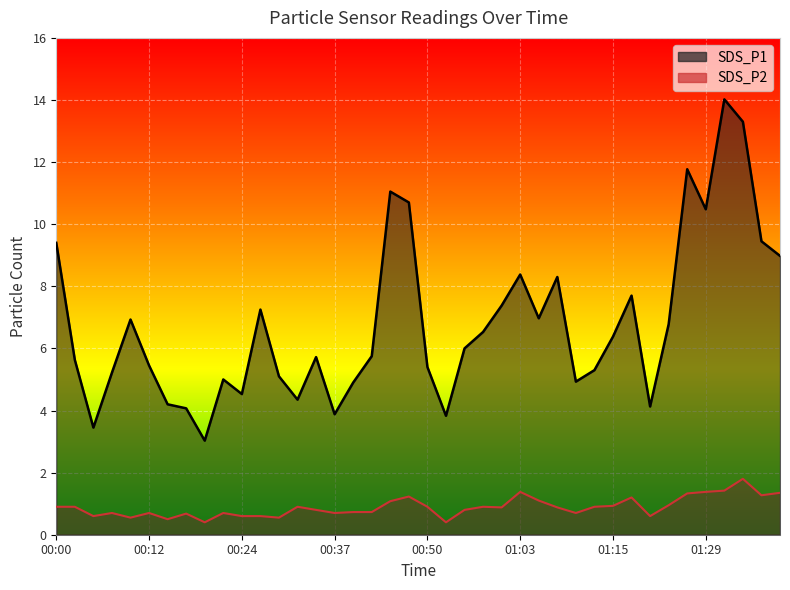

Reading left to right, list all the values displayed in this chart.

SDS_P1: 9.4	5.6	3.5	5.2	6.9	5.5	4.2	4.1	3.0	5.0	4.5	7.2	5.1	4.3	5.7	3.9	4.9	5.8	11.1	10.7	5.4	3.8	6.0	6.5	7.4	8.4	7.0	8.3	4.9	5.3	6.4	7.7	4.1	6.8	11.8	10.5	14.0	13.3	9.4	9.0
SDS_P2: 0.9	0.9	0.6	0.7	0.6	0.7	0.5	0.7	0.4	0.7	0.6	0.6	0.6	0.9	0.8	0.7	0.7	0.7	1.1	1.2	0.9	0.4	0.8	0.9	0.9	1.4	1.1	0.9	0.7	0.9	0.9	1.2	0.6	0.9	1.3	1.4	1.4	1.8	1.3	1.4